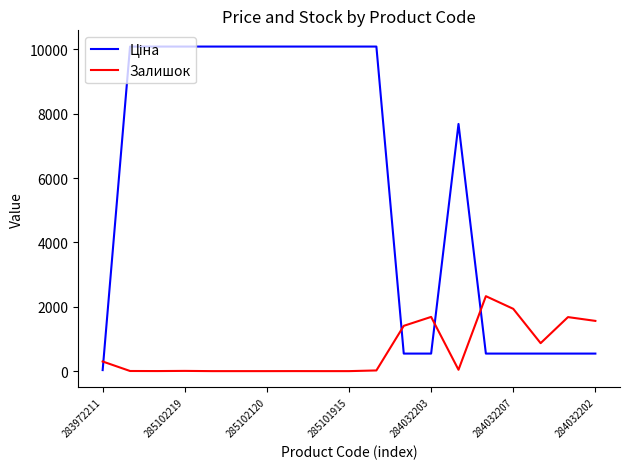

What is the greatest value displayed?

10085.8